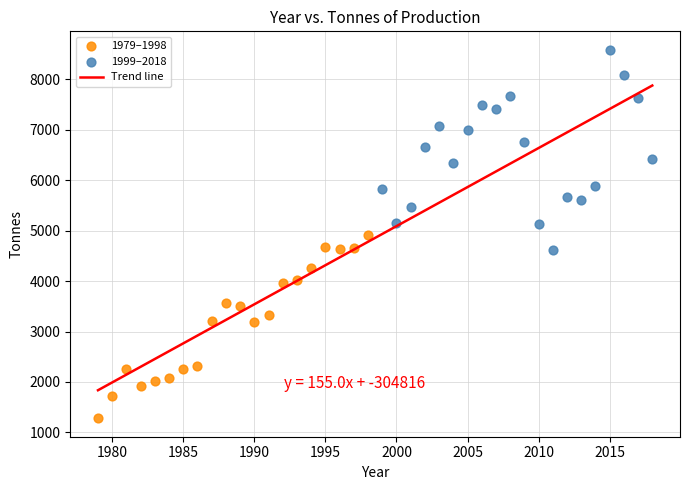

Which series reaches the minimum Y coordinate?

1979–1998